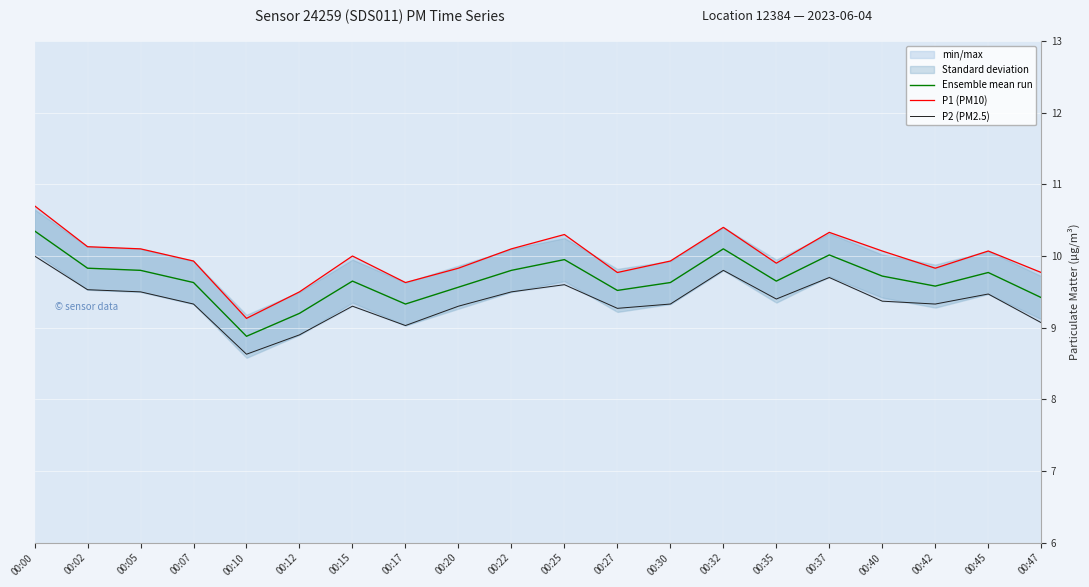

How many interior local valleys does the P2 (PM2.5) series have?

5